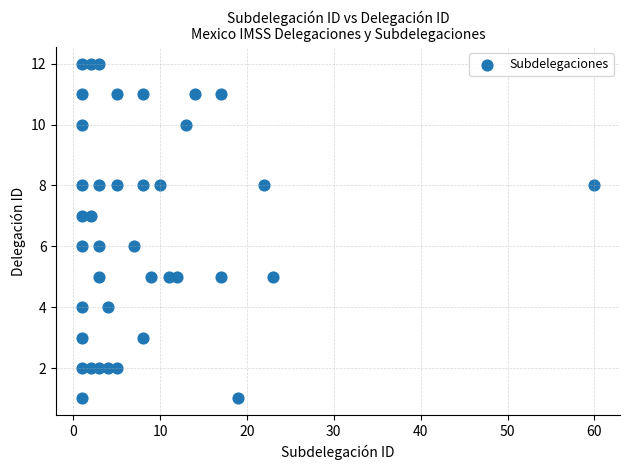

What is the range of X values (max minus min)?

59